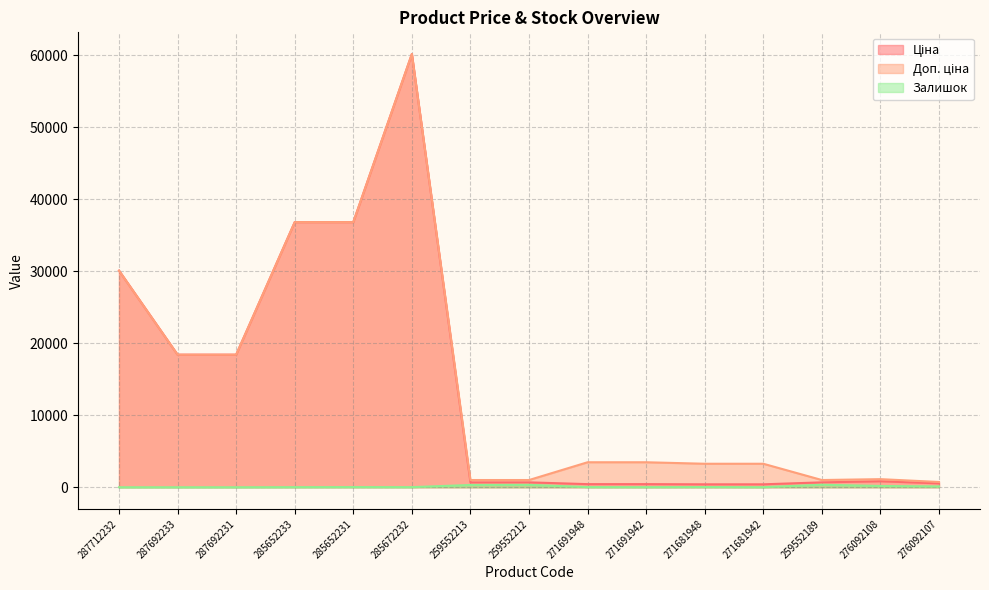

Reading left to right, what are all the values shown in this chart?

Ціна: 287712232=30102.8	287692233=18420.9	287692231=18420.9	285652233=36841.8	285652231=36841.8	285672232=60205.6	259552213=679.8	259552212=679.8	271691948=434.3	271691942=434.3	271681948=408.2	271681942=408.2	259552189=679.8	276092108=831.5	276092107=540.5
Доп. ціна: 287712232=30102.8	287692233=18420.9	287692231=18420.9	285652233=36841.8	285652231=36841.8	285672232=60205.6	259552213=1004.1	259552212=1004.1	271691948=3474.1	271691942=3474.1	271681948=3265.8	271681942=3265.8	259552189=1004.1	276092108=1126.7	276092107=732.0
Залишок: 287712232=0.0	287692233=0.0	287692231=0.0	285652233=14.0	285652231=23.0	285672232=16.0	259552213=317.0	259552212=334.0	271691948=22.0	271691942=13.0	271681948=30.0	271681942=10.0	259552189=348.0	276092108=177.0	276092107=114.0